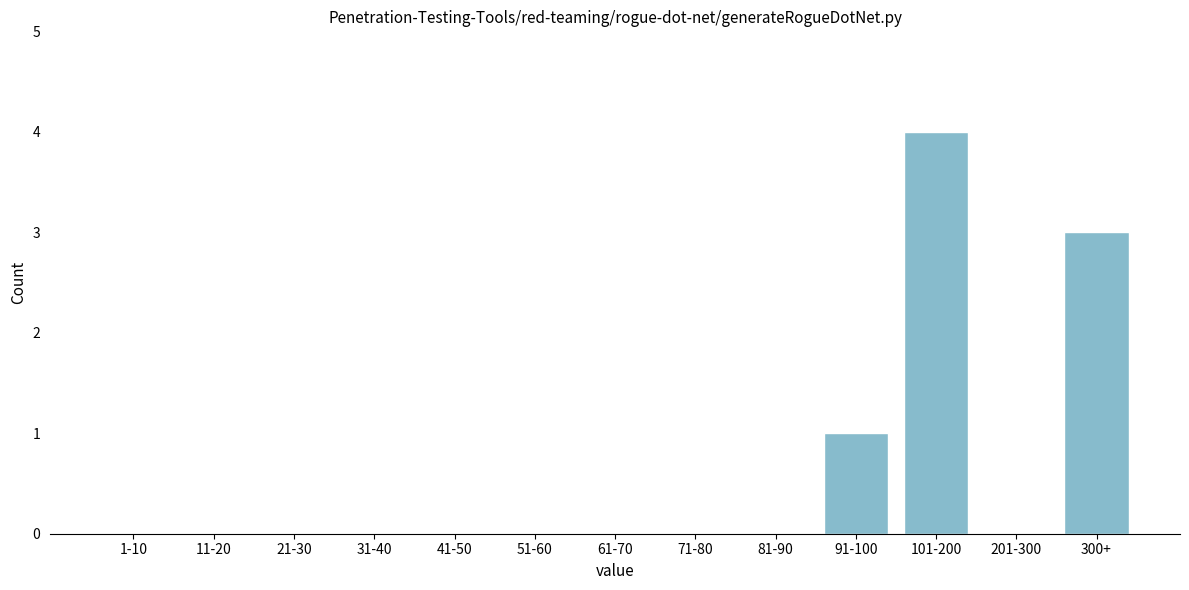

Reading left to right, extract all data points from this chart.

1-10=0	11-20=0	21-30=0	31-40=0	41-50=0	51-60=0	61-70=0	71-80=0	81-90=0	91-100=1	101-200=4	201-300=0	300+=3